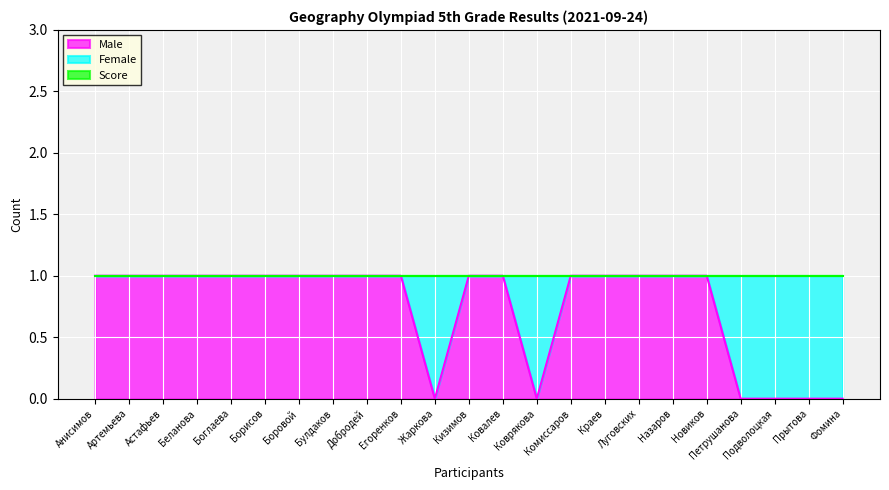

The value of Male at Анисимов is 1. True or false?

True